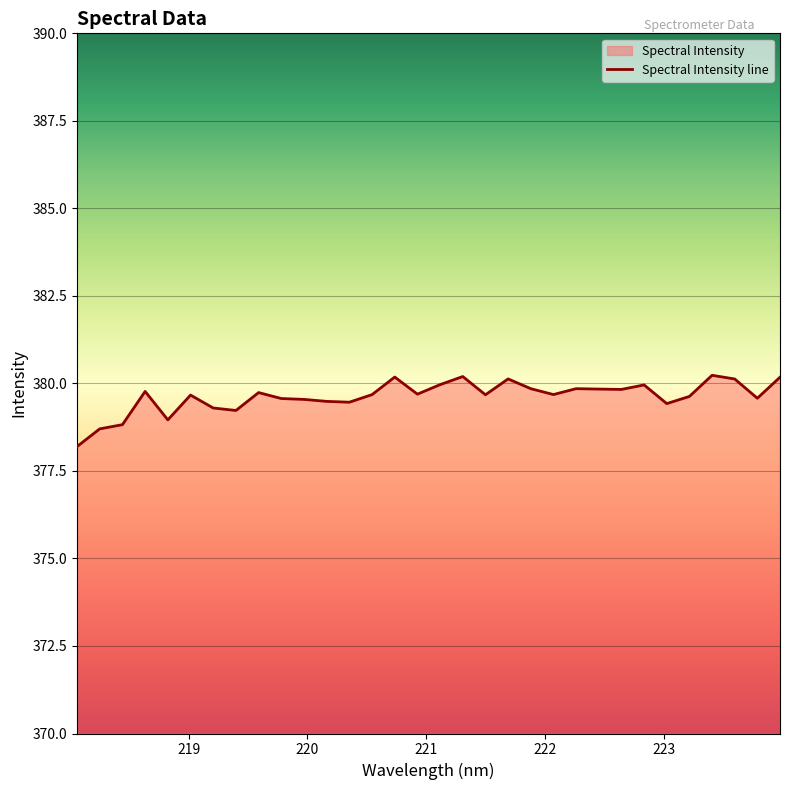

Where is the data nearest to the value 379?

218.8244